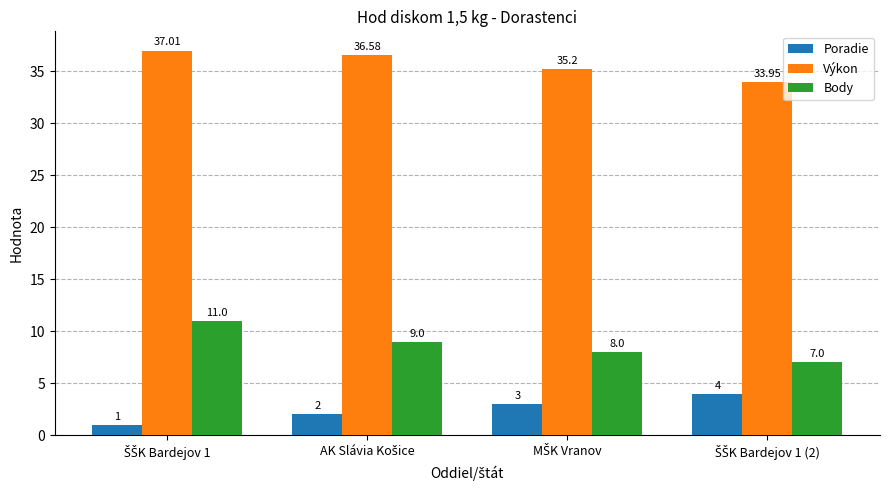

What is the average value of the Poradie series?

2.5